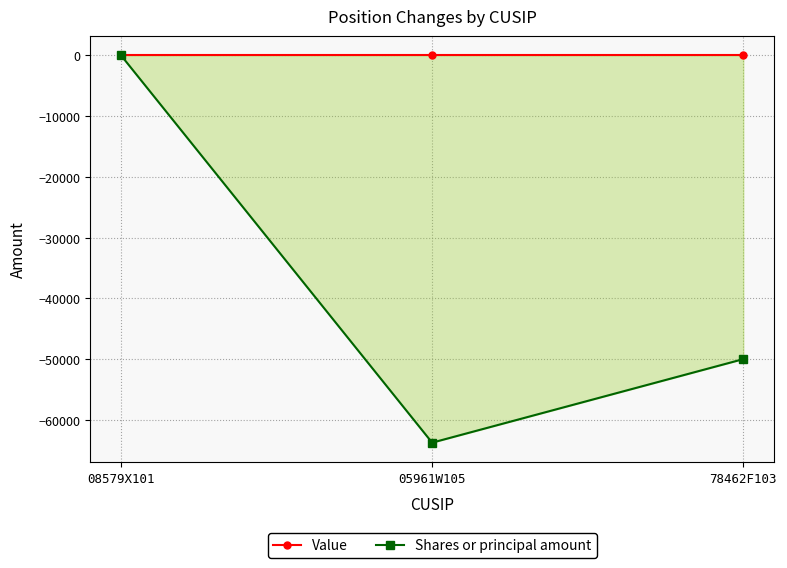

At which category is the sum across all series the highest?

08579X101